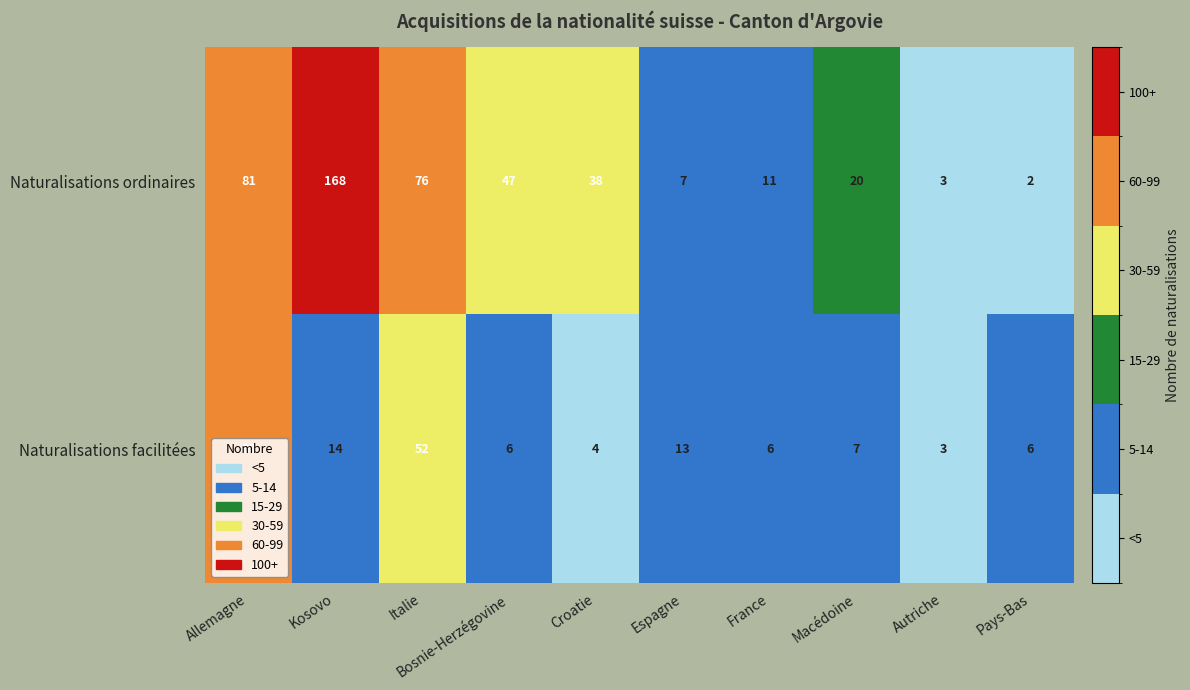

How many data points in Naturalisations ordinaires are less than 38?

5